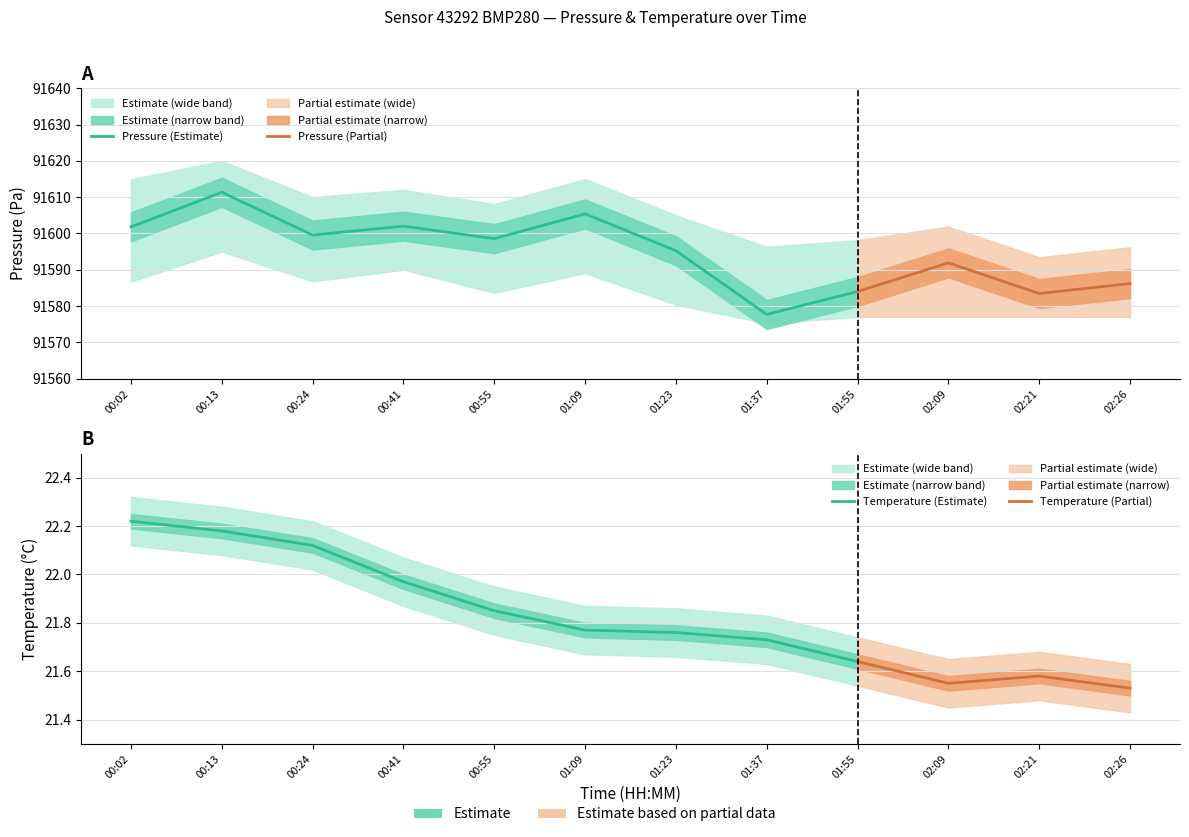

What is the difference between the maximum and minimum values in the temperature series?

0.7